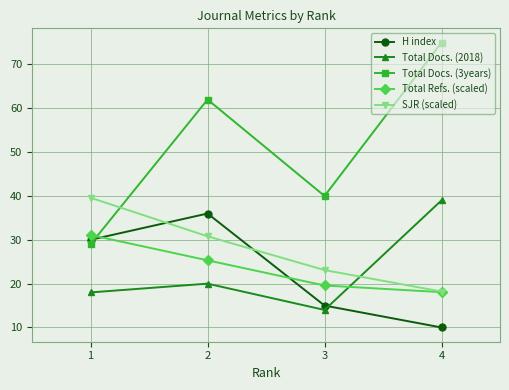

Is the value of SJR (scaled) at 4 greater than the value of H index at 4?

Yes